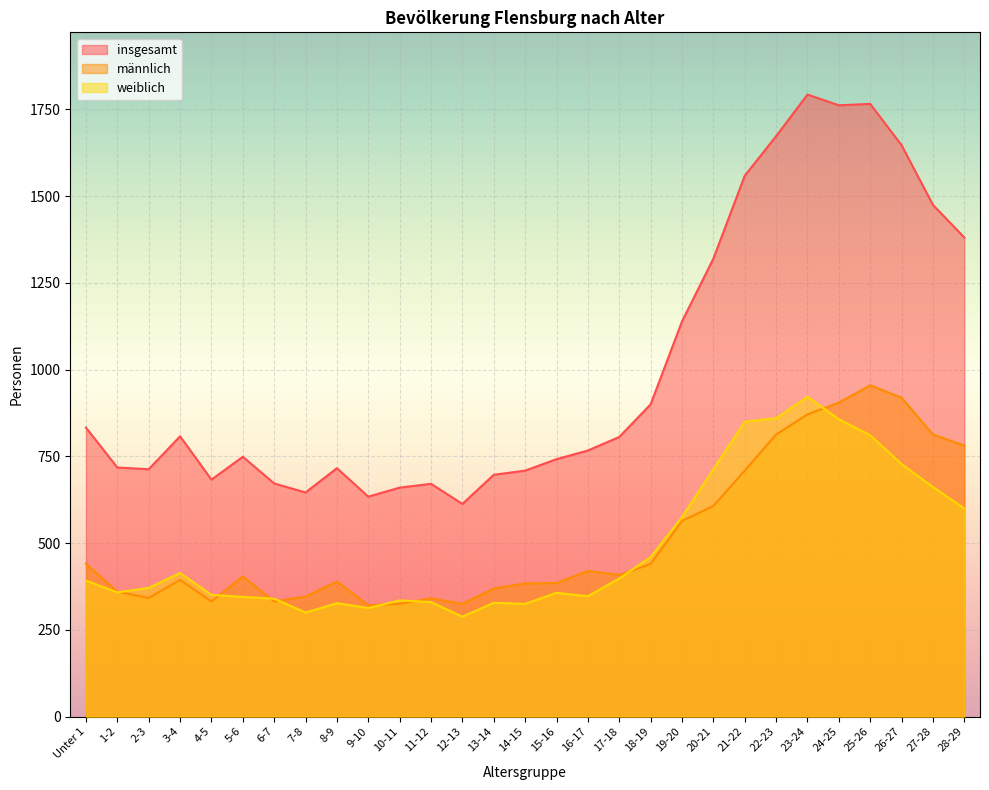

Reading left to right, what are all the values shown in this chart?

insgesamt: Unter 1=833	1-2=718	2-3=713	3-4=808	4-5=683	5-6=749	6-7=672	7-8=646	8-9=716	9-10=634	10-11=660	11-12=671	12-13=613	13-14=697	14-15=709	15-16=742	16-17=767	17-18=806	18-19=900	19-20=1139	20-21=1320	21-22=1559	22-23=1673	23-24=1793	24-25=1762	25-26=1766	26-27=1647	27-28=1475	28-29=1381
männlich: Unter 1=441	1-2=360	2-3=342	3-4=394	4-5=332	5-6=404	6-7=332	7-8=346	8-9=389	9-10=321	10-11=325	11-12=341	12-13=325	13-14=369	14-15=384	15-16=385	16-17=420	17-18=408	18-19=440	19-20=564	20-21=607	21-22=709	22-23=813	23-24=871	24-25=905	25-26=955	26-27=919	27-28=813	28-29=781
weiblich: Unter 1=392	1-2=358	2-3=371	3-4=414	4-5=351	5-6=345	6-7=340	7-8=300	8-9=327	9-10=313	10-11=335	11-12=330	12-13=288	13-14=328	14-15=325	15-16=357	16-17=347	17-18=398	18-19=460	19-20=575	20-21=713	21-22=850	22-23=860	23-24=922	24-25=857	25-26=811	26-27=728	27-28=662	28-29=600